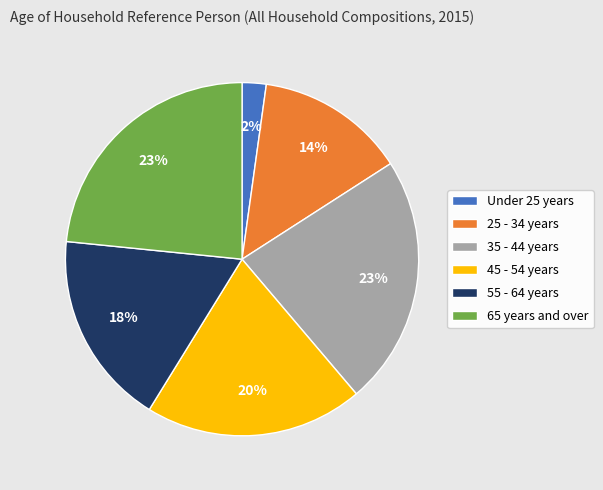

To the nearest percent, what portion does 55 - 64 years represent?

18%